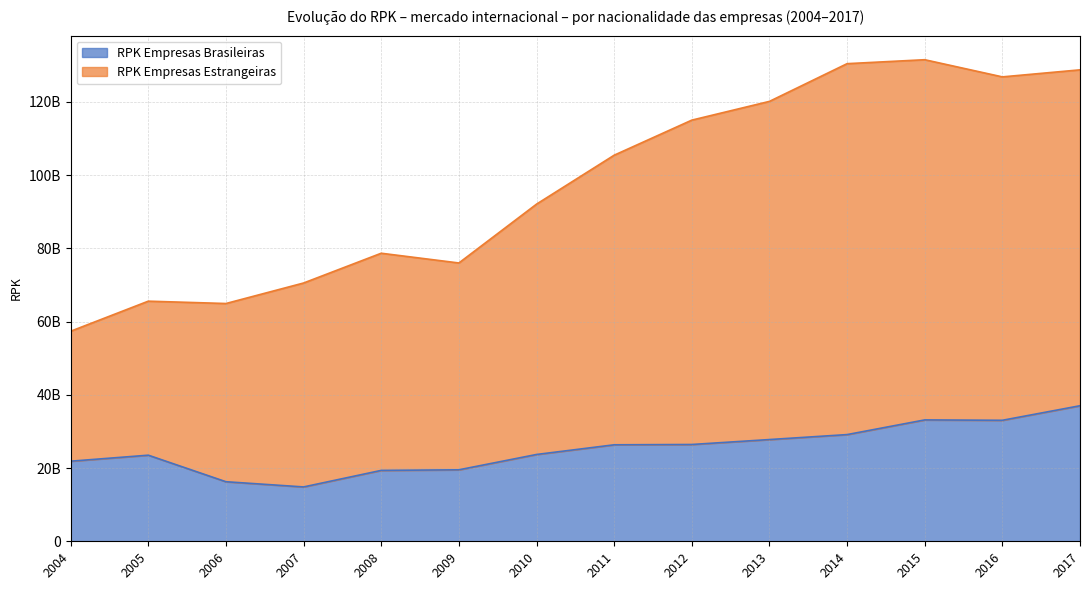

What is the difference between the second highest and minimum values in the RPK Empresas Brasileiras series?

18308634664